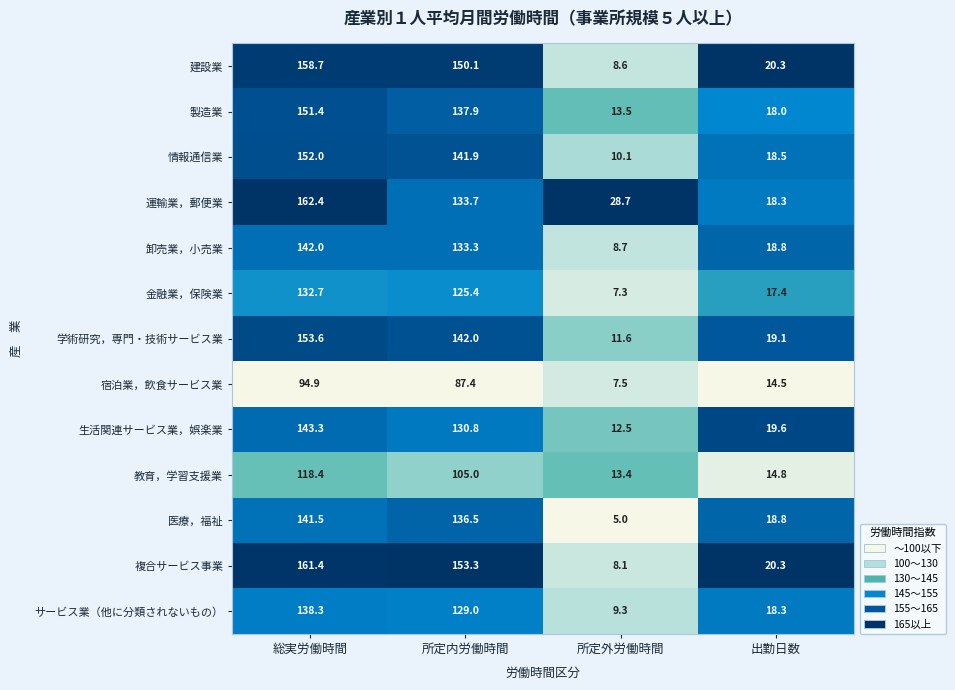

Which series has the widest spread of values?

複合サービス事業